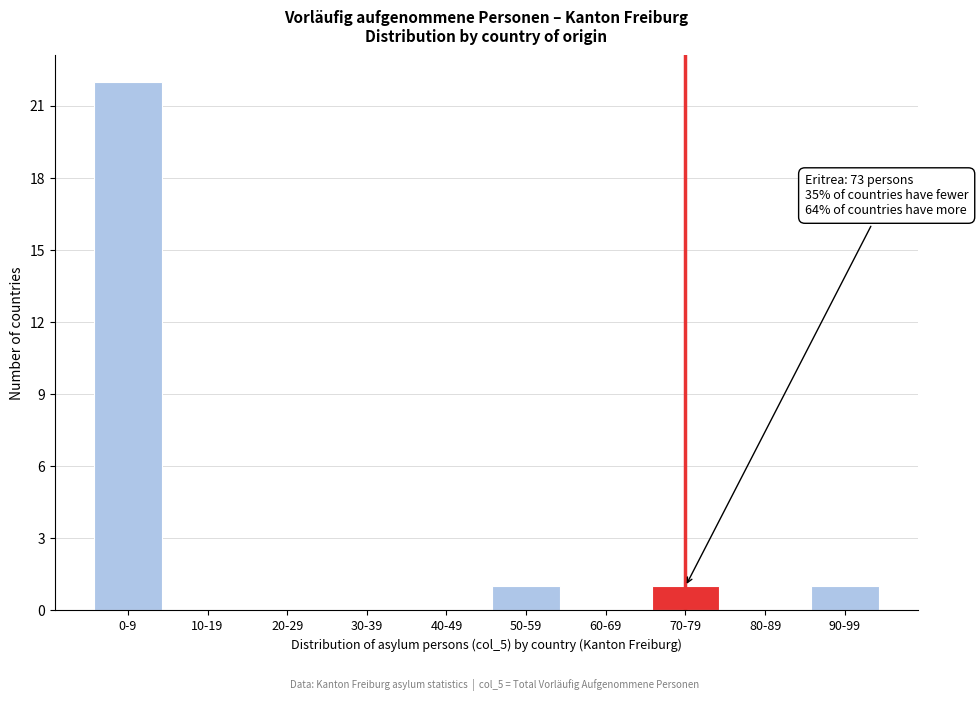

Reading left to right, extract all data points from this chart.

0-9=22	10-19=0	20-29=0	30-39=0	40-49=0	50-59=1	60-69=0	70-79=1	80-89=0	90-99=1